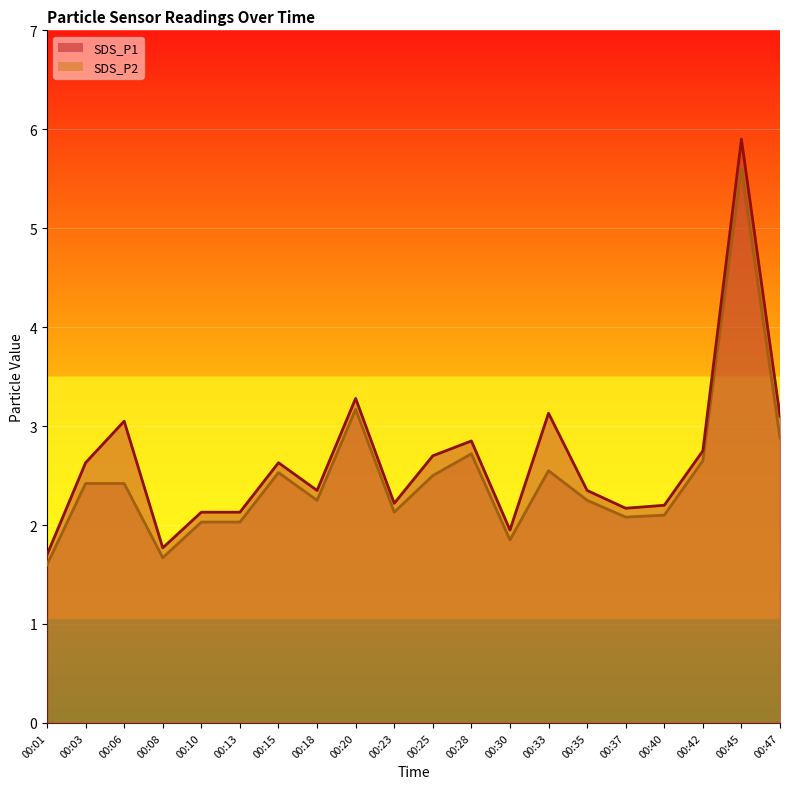

True or false: SDS_P1 has more than 2 interior local peaks.

True